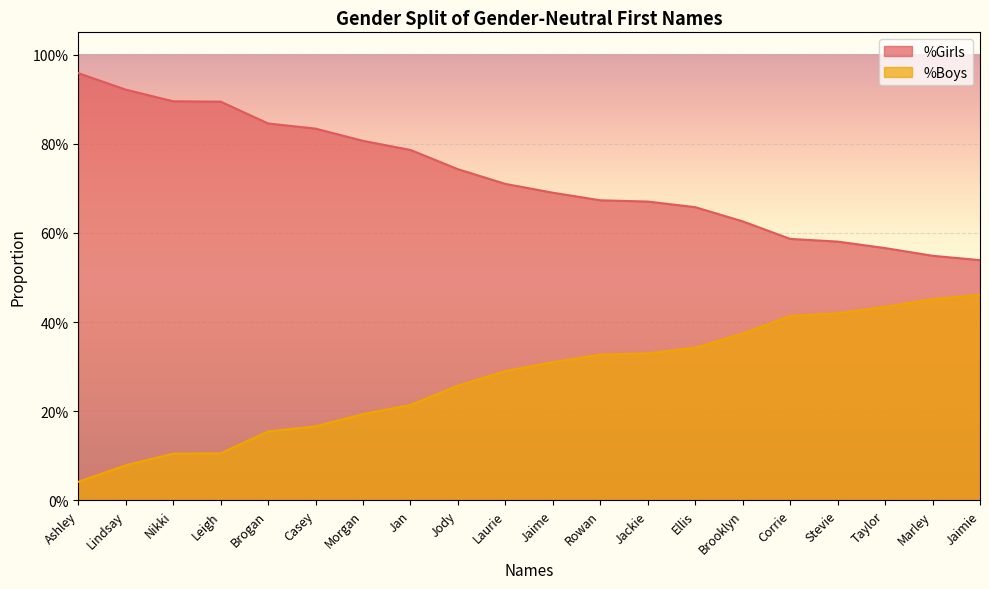

True or false: %Boys and %Girls intersect in this chart.

False